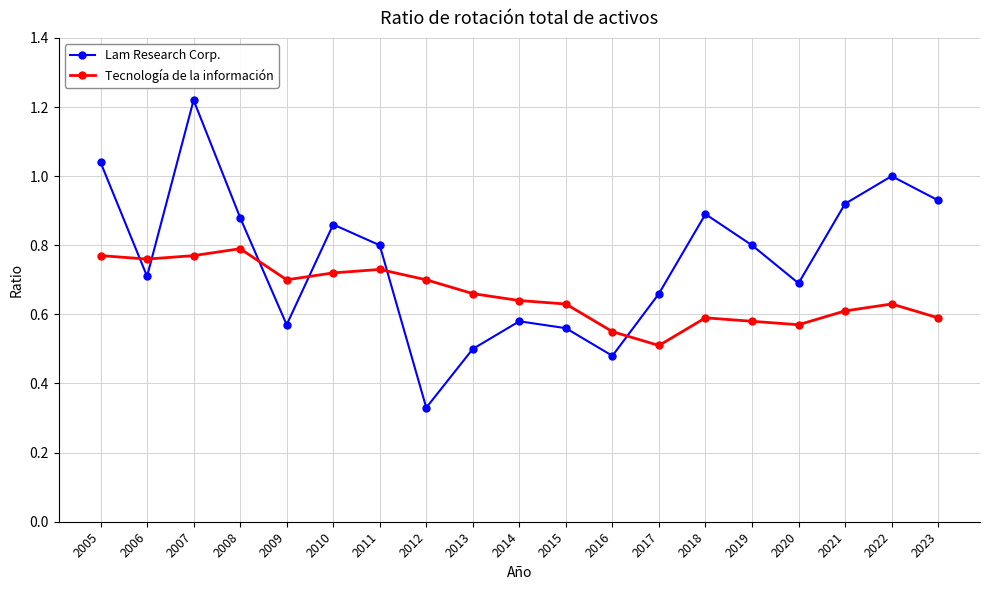

Where is the first local minimum for Lam Research Corp.?

2006